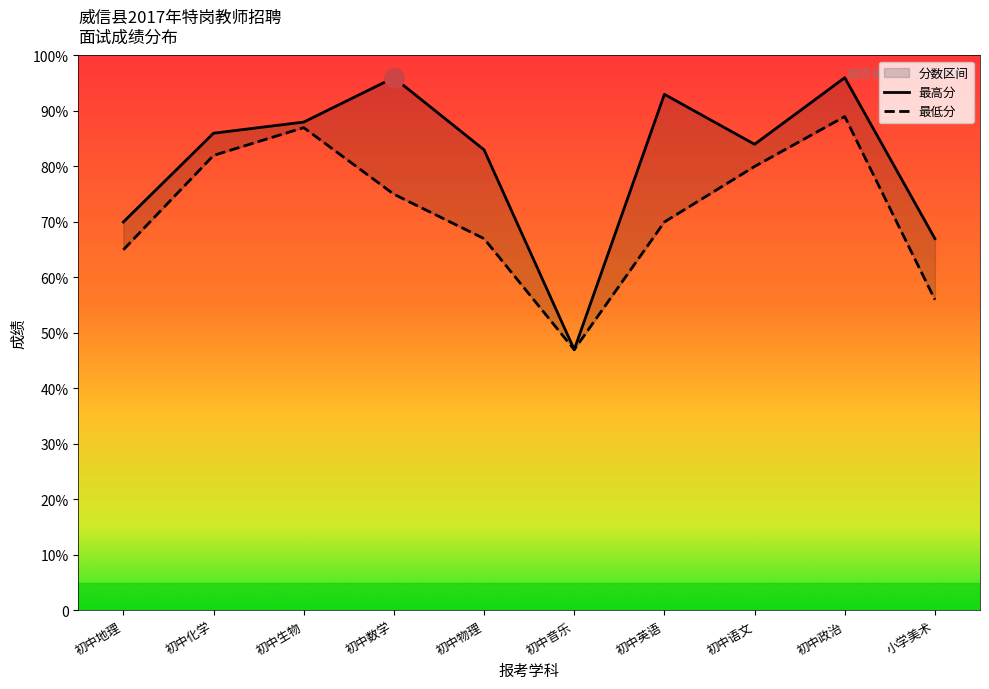

Reading left to right, extract all data points from this chart.

最高分: 初中地理=70	初中化学=86	初中生物=88	初中数学=96	初中物理=83	初中音乐=47	初中英语=93	初中语文=84	初中政治=96	小学美术=67
最低分: 初中地理=65	初中化学=82	初中生物=87	初中数学=75	初中物理=67	初中音乐=47	初中英语=70	初中语文=80	初中政治=89	小学美术=56